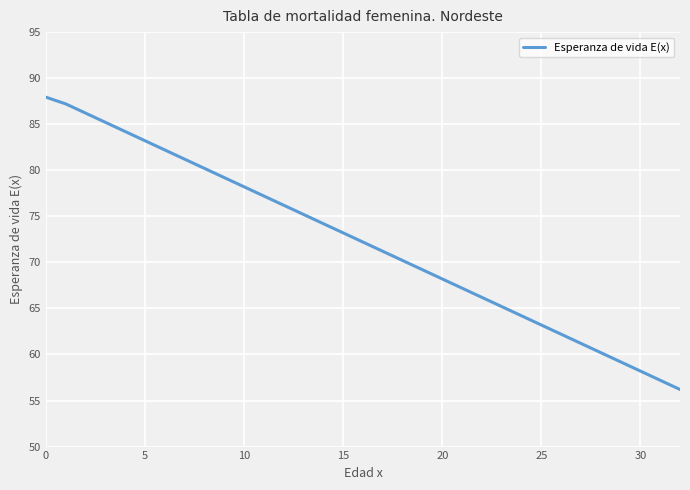

Reading left to right, list all the values displayed in this chart.

87.9	87.2	86.2	85.2	84.2	83.2	82.2	81.2	80.2	79.2	78.2	77.2	76.2	75.2	74.2	73.2	72.2	71.2	70.2	69.2	68.2	67.2	66.2	65.2	64.2	63.2	62.2	61.2	60.2	59.2	58.2	57.2	56.2